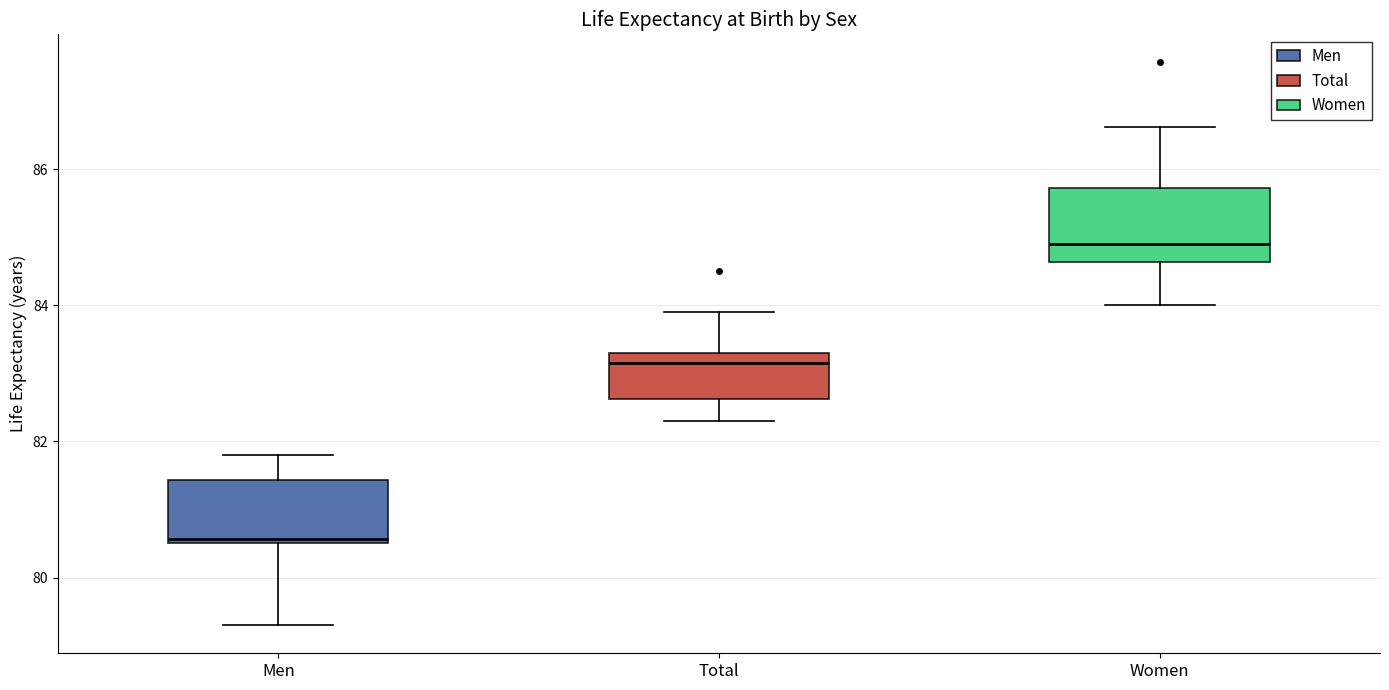

Reading left to right, transcribe this box plot: for each box, give where its median line is, the range the box spans, and where its two whiskers end, as read against the y-axis. The values are not printed on the chart, so give them approximately, as read against the axis.

Men: median 80.6 (just above the box's lower edge), box 80.6 to 81.4, whiskers 79.4 to 81.8
Total: median 83.2, box 82.6 to 83.4, whiskers 82.4 to 84.0
Women: median 85.0, box 84.6 to 85.8, whiskers 84.0 to 86.6